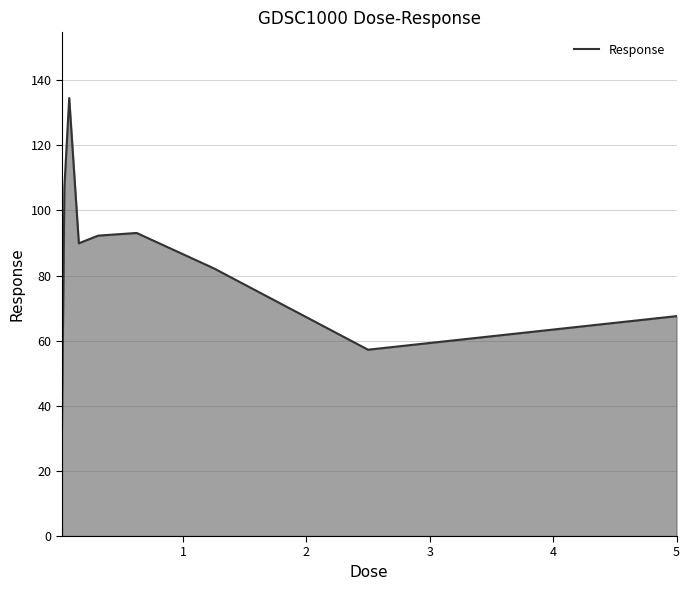

What is the greatest value displayed?

134.5